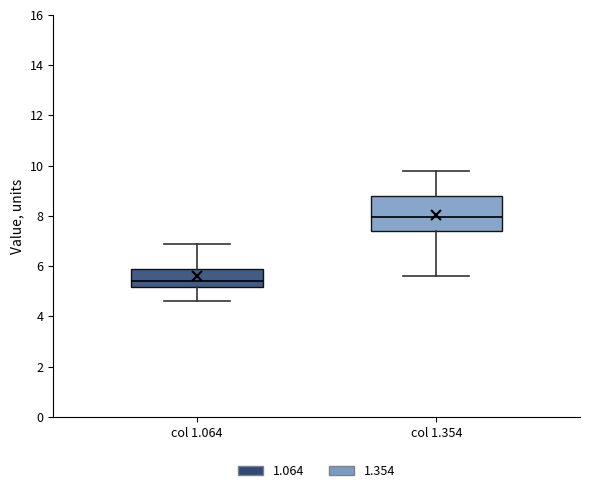

Reading left to right, transcribe this box plot: for each box, give where its median line is, the range the box spans, and where its two whiskers end, as read against the y-axis. The values are not printed on the chart, so give them approximately, as read against the axis.

col 1.064: median 5.4, box 5.2 to 6.0, whiskers 4.6 to 7.0
col 1.354: median 8.0, box 7.4 to 8.8, whiskers 5.6 to 9.8